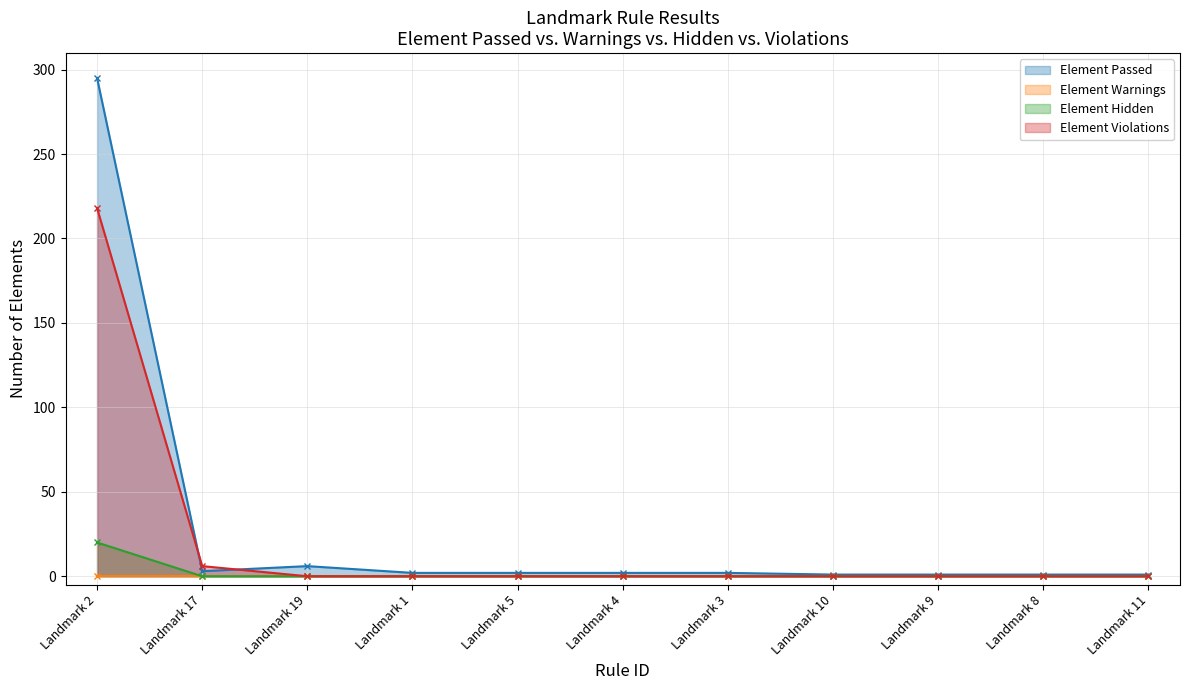

What is the highest value of the Element Hidden series?

20